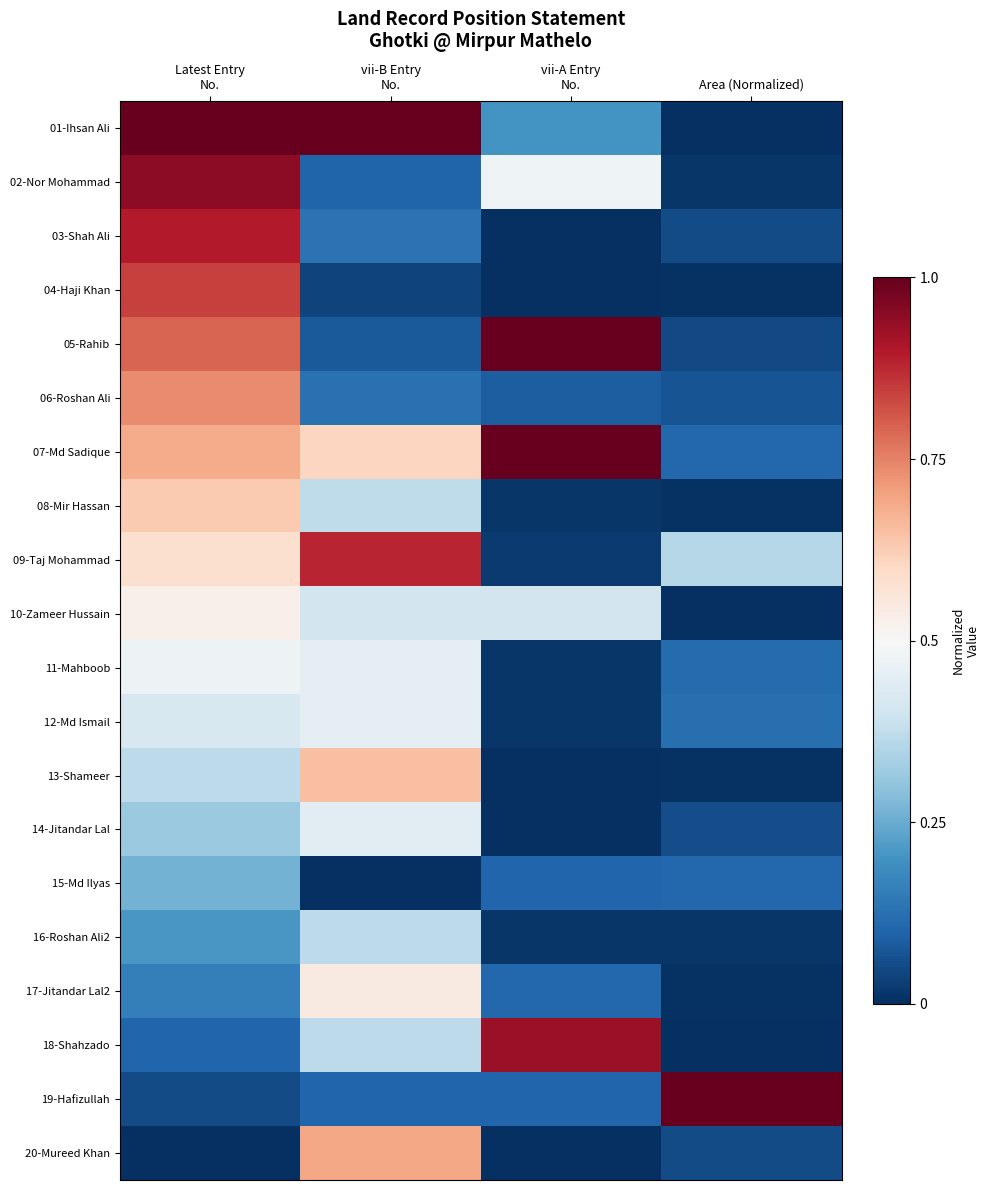

Which has a higher value, Latest Entry
No. or vii-B Entry
No.?

Latest Entry
No.